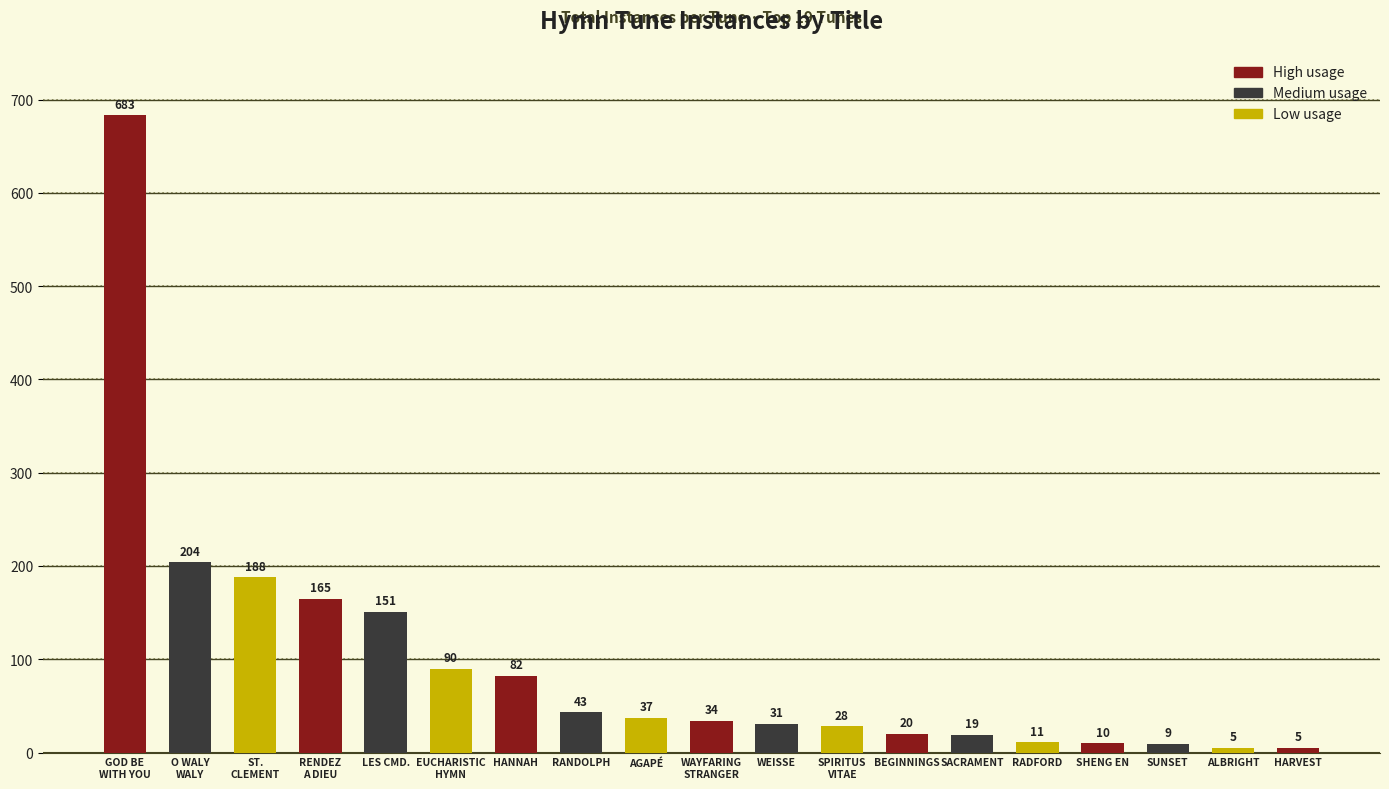

How many bars are there in total?

19